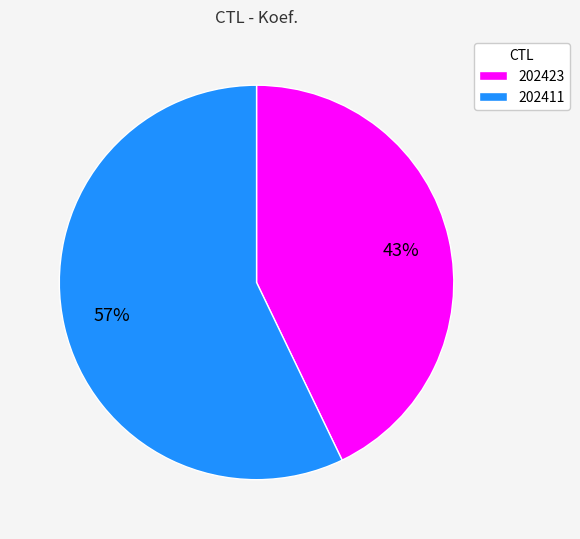

To the nearest percent, what is the combined percentage of 202423 and 202411?

100%